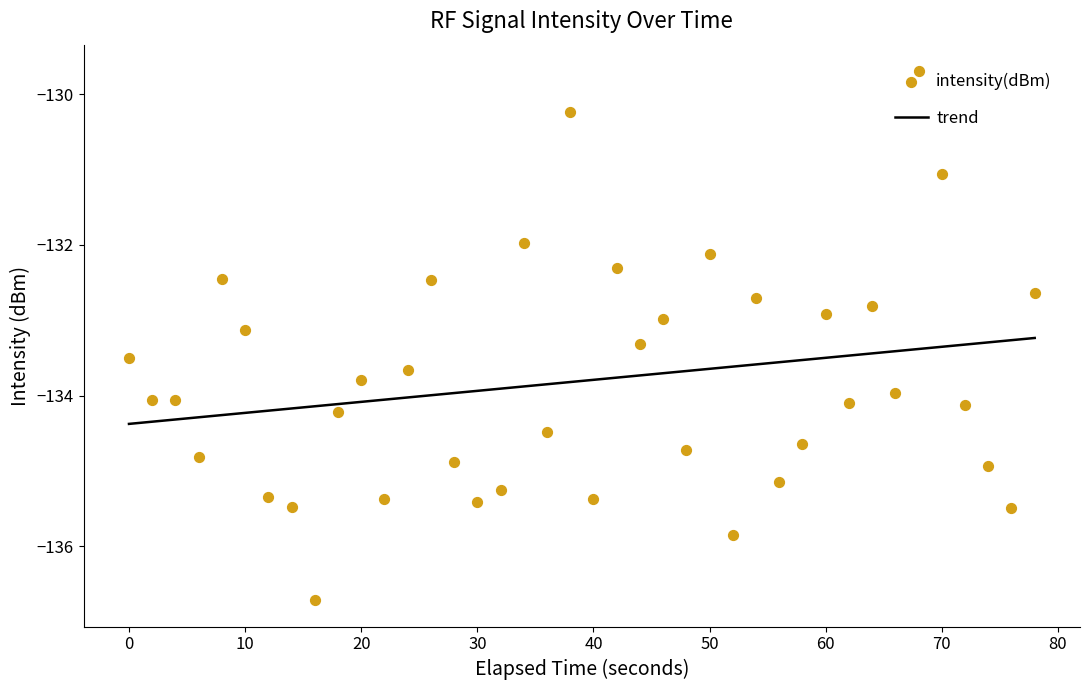

Which series has the largest Y range (max minus min)?

intensity(dBm)